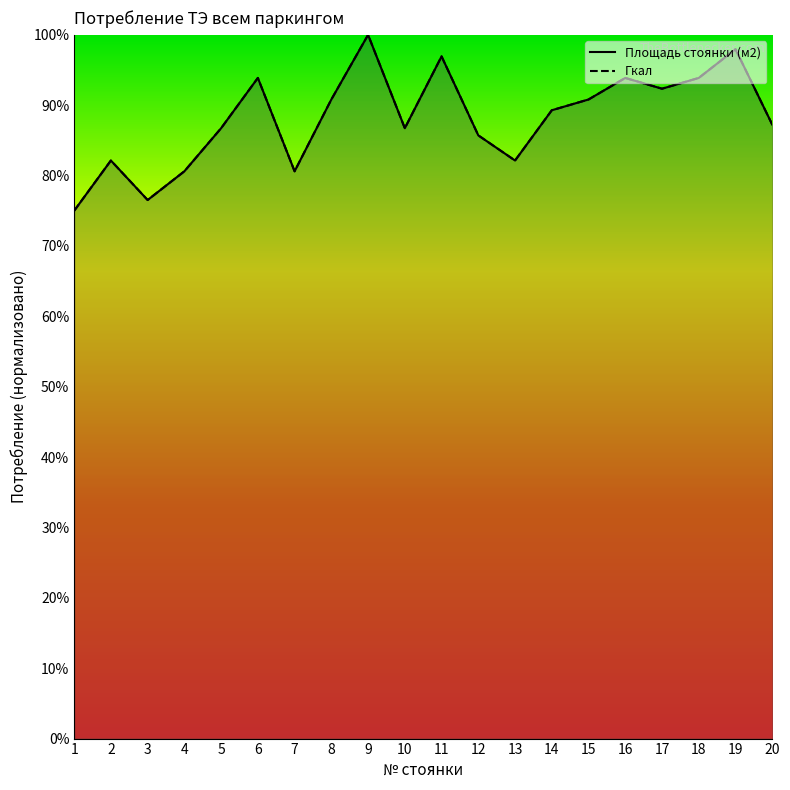

Which series has the largest range (max minus min)?

Площадь стоянки (м2)